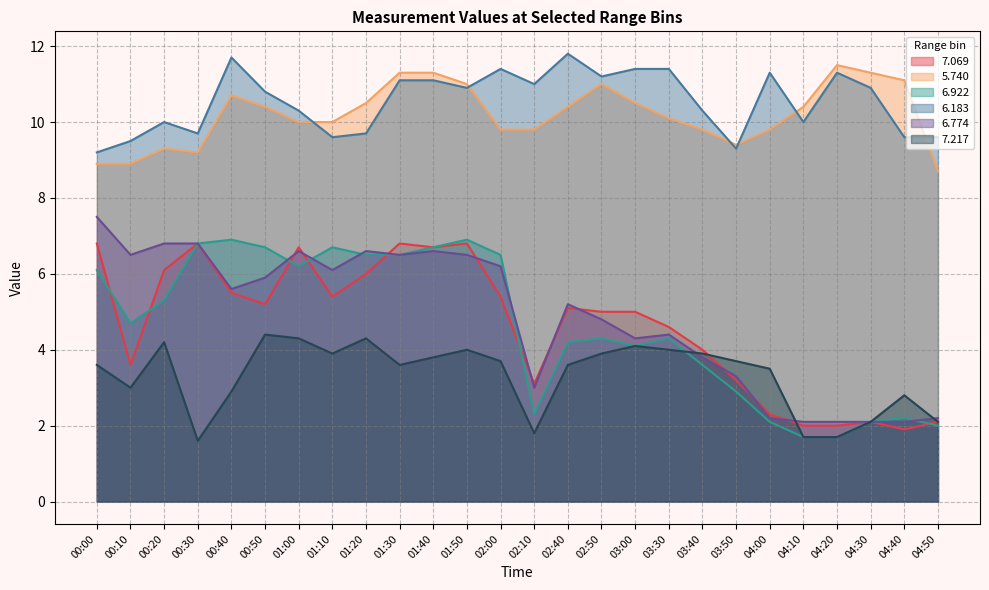

At how many categories does at least one series exceed 3?

26